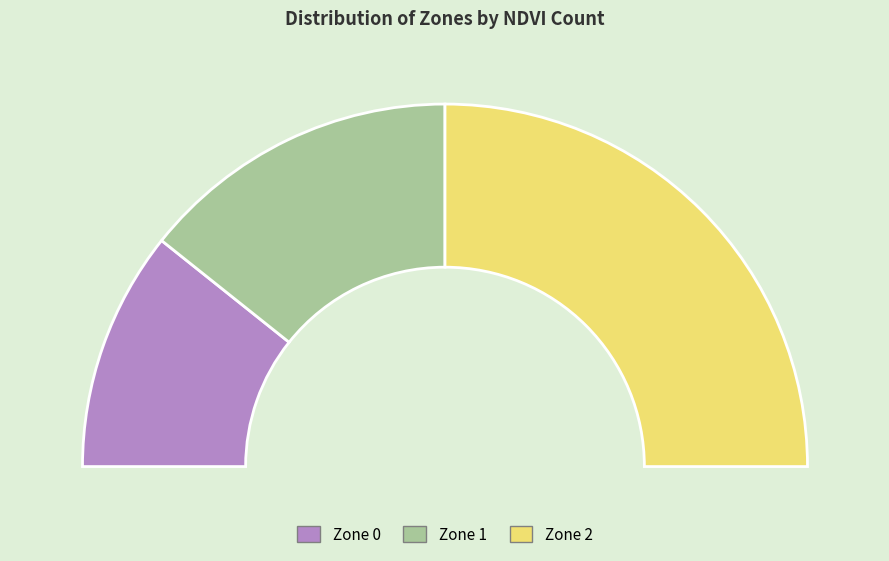

To the nearest percent, what is the difference between the Zone 2 and Zone 0 slice percentages?

29%